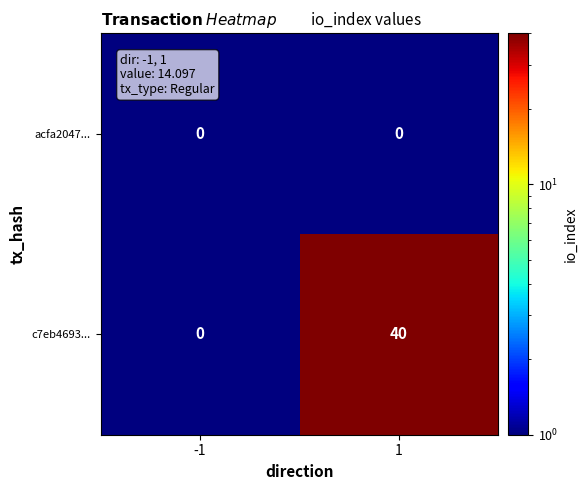

What is the difference between the maximum and minimum values in the c7eb4693... series?

40